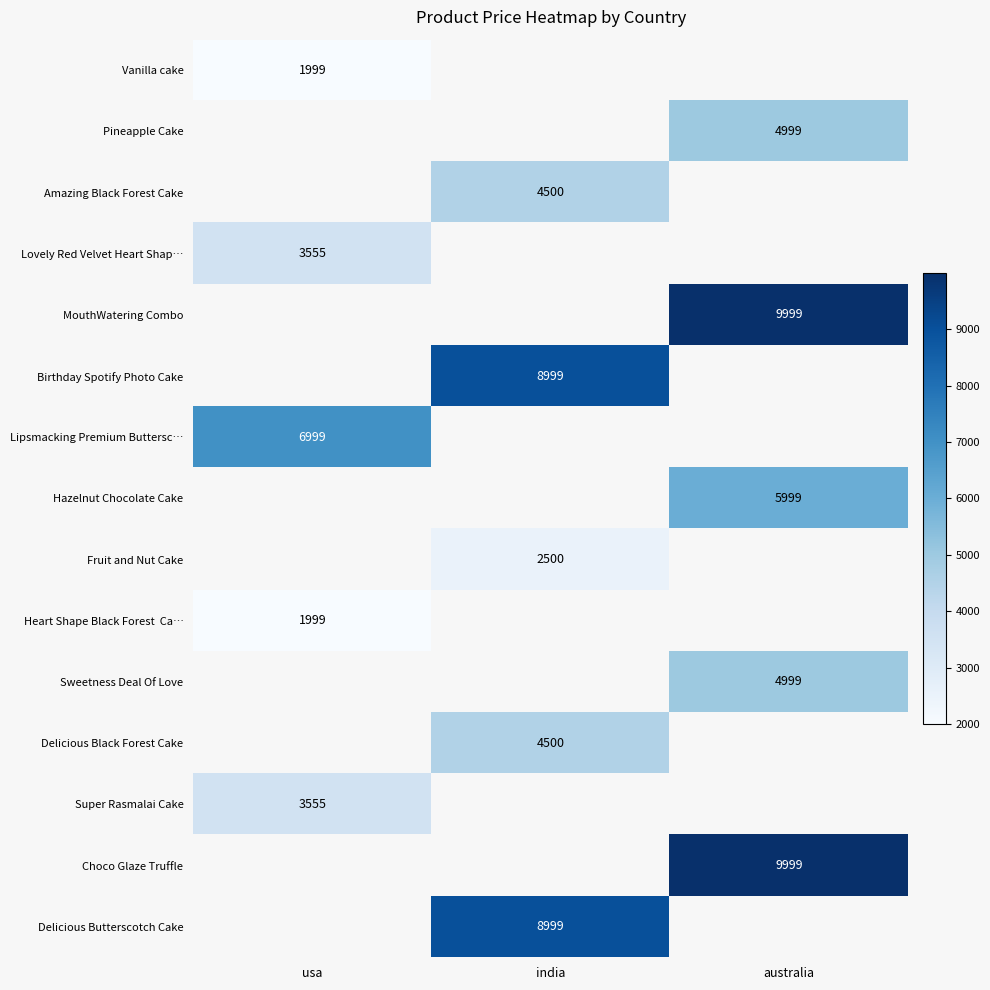

The Lipsmacking Premium Buttersc… series shows 11342 at usa. True or false?

False